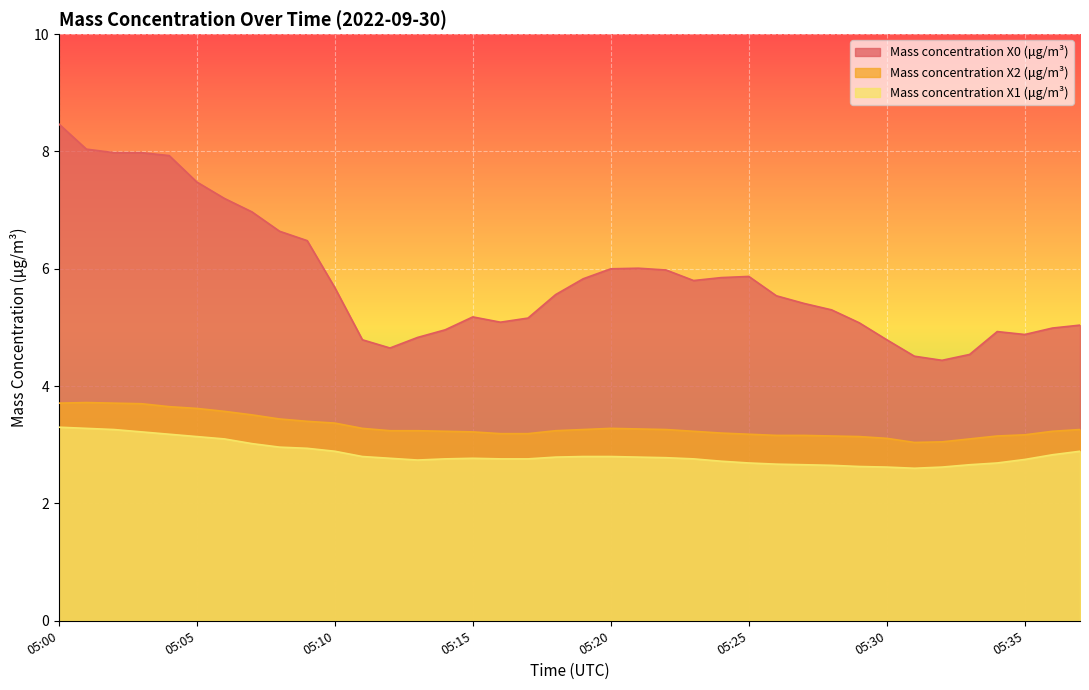

What is the maximum value for Mass concentration X1 (μg/m³)?

3.3